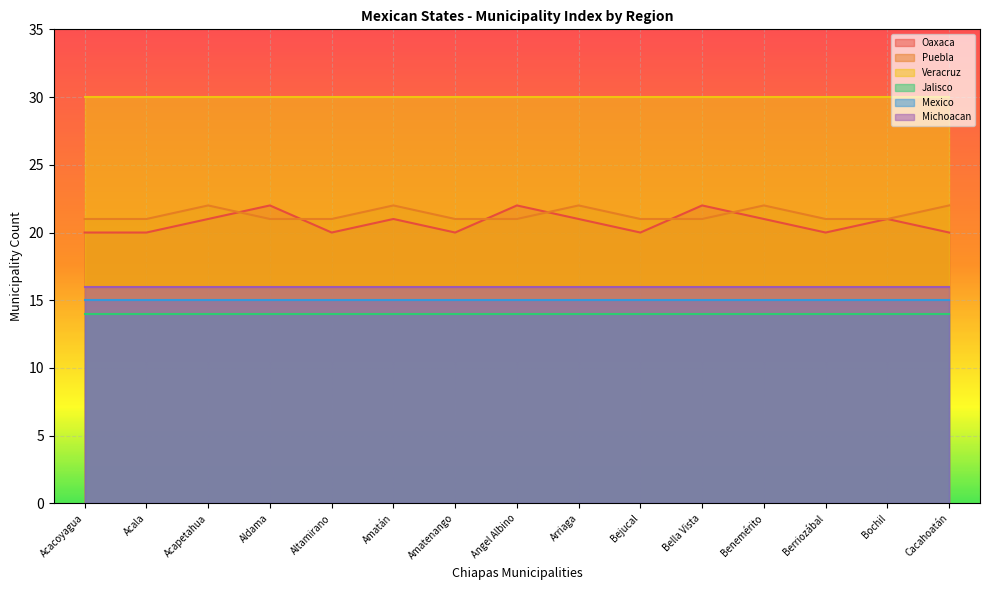

Reading left to right, list all the values displayed in this chart.

Oaxaca: Acacoyagua=20	Acala=20	Acapetahua=21	Aldama=22	Altamirano=20	Amatán=21	Amatenango=20	Angel Albino=22	Arriaga=21	Bejucal=20	Bella Vista=22	Benemérito=21	Berriozábal=20	Bochil=21	Cacahoatán=20
Puebla: Acacoyagua=21	Acala=21	Acapetahua=22	Aldama=21	Altamirano=21	Amatán=22	Amatenango=21	Angel Albino=21	Arriaga=22	Bejucal=21	Bella Vista=21	Benemérito=22	Berriozábal=21	Bochil=21	Cacahoatán=22
Veracruz: Acacoyagua=30	Acala=30	Acapetahua=30	Aldama=30	Altamirano=30	Amatán=30	Amatenango=30	Angel Albino=30	Arriaga=30	Bejucal=30	Bella Vista=30	Benemérito=30	Berriozábal=30	Bochil=30	Cacahoatán=30
Jalisco: Acacoyagua=14	Acala=14	Acapetahua=14	Aldama=14	Altamirano=14	Amatán=14	Amatenango=14	Angel Albino=14	Arriaga=14	Bejucal=14	Bella Vista=14	Benemérito=14	Berriozábal=14	Bochil=14	Cacahoatán=14
Mexico: Acacoyagua=15	Acala=15	Acapetahua=15	Aldama=15	Altamirano=15	Amatán=15	Amatenango=15	Angel Albino=15	Arriaga=15	Bejucal=15	Bella Vista=15	Benemérito=15	Berriozábal=15	Bochil=15	Cacahoatán=15
Michoacan: Acacoyagua=16	Acala=16	Acapetahua=16	Aldama=16	Altamirano=16	Amatán=16	Amatenango=16	Angel Albino=16	Arriaga=16	Bejucal=16	Bella Vista=16	Benemérito=16	Berriozábal=16	Bochil=16	Cacahoatán=16